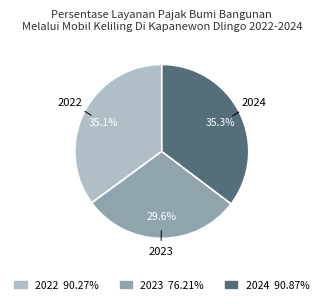

How many slices are in this pie chart?

3